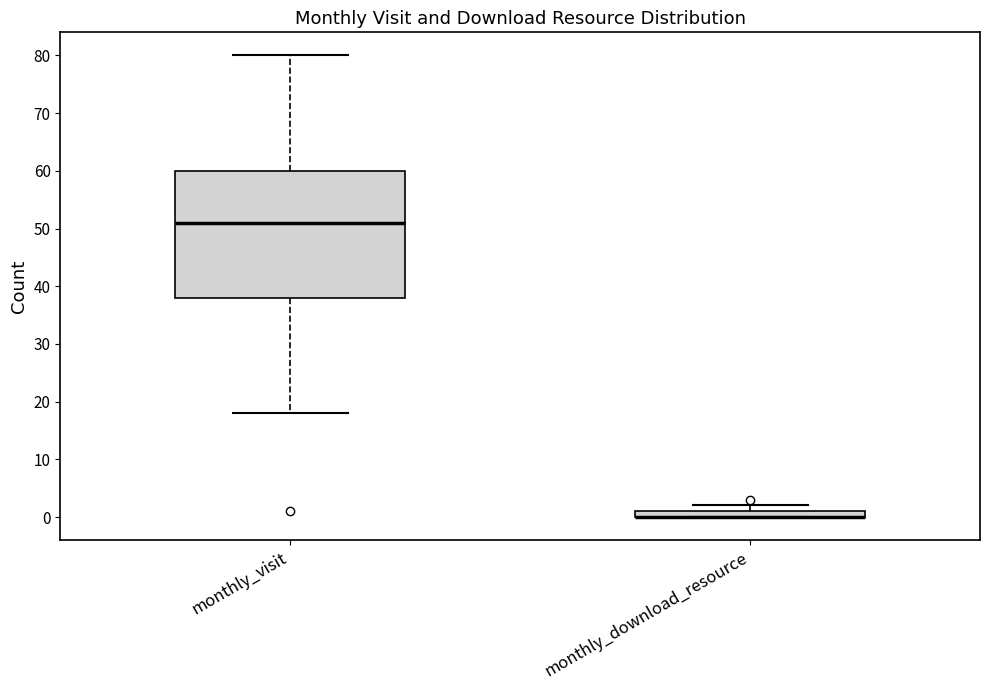

Where does the upper whisker of the box for monthly_visit end on the y-axis? The values are not printed on the chart, so give them approximately, as read against the axis.

80